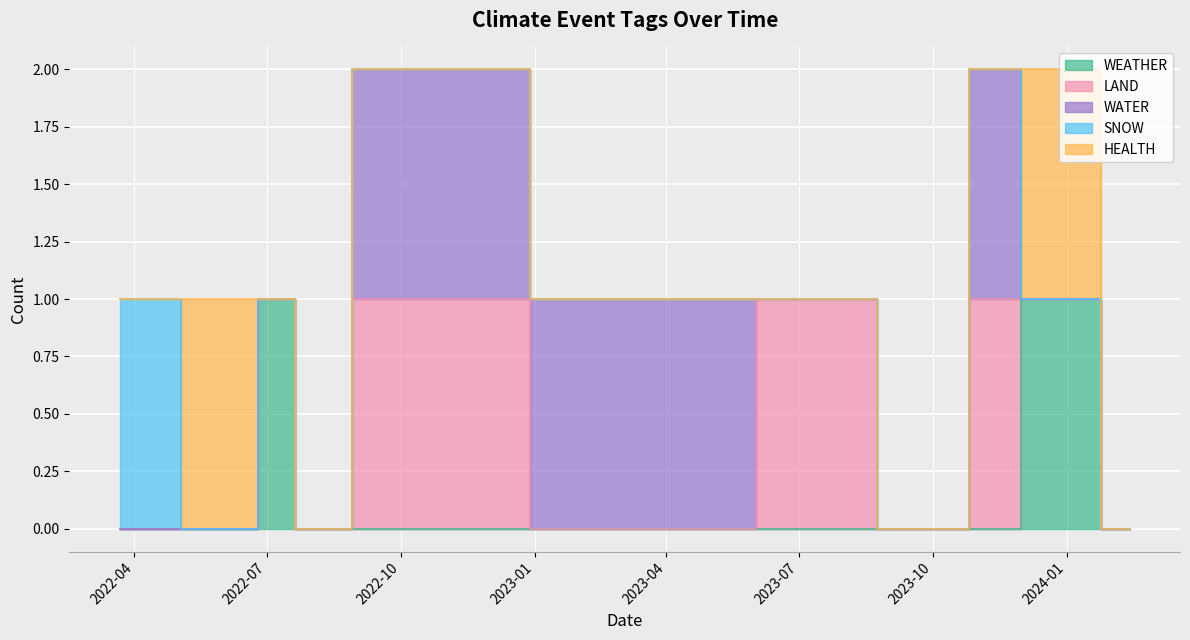

What is the difference between the second highest and minimum values in the LAND series?

1